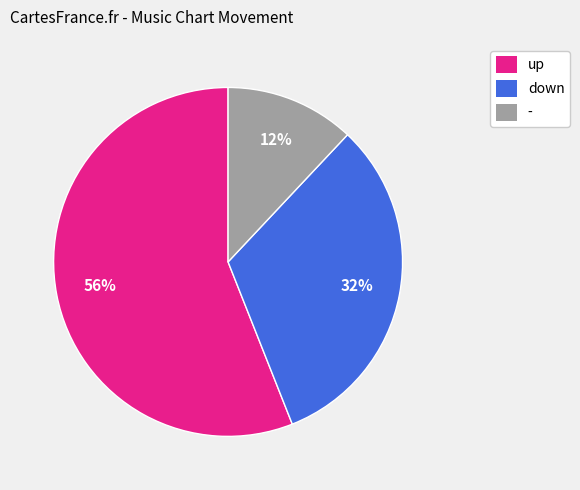

To the nearest percent, what portion does up represent?

56%